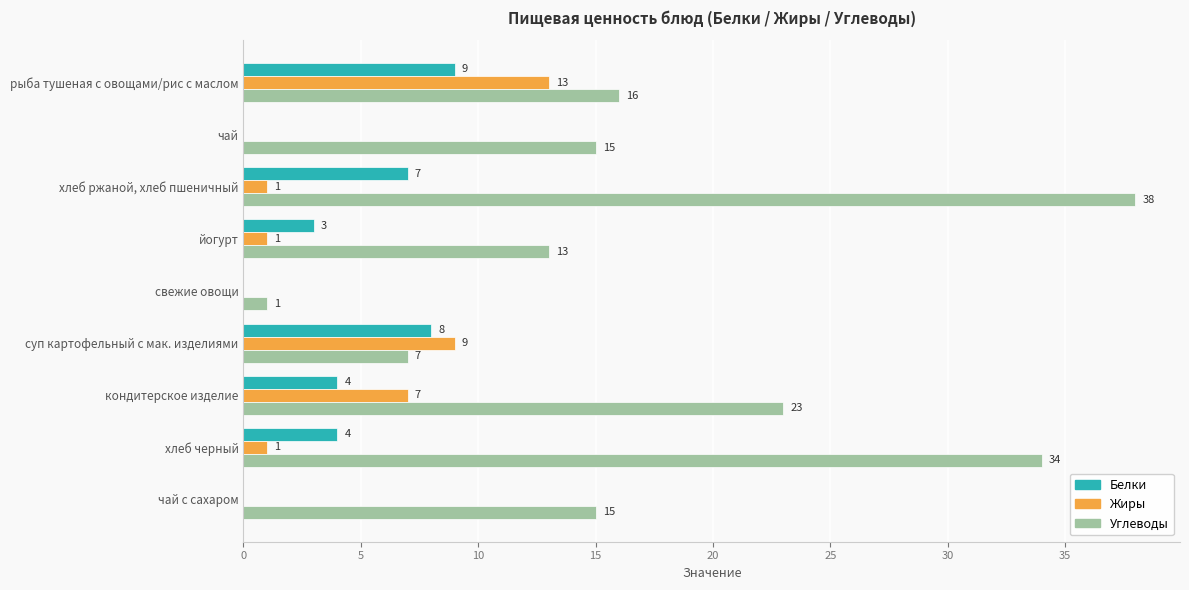

Which series has the widest spread of values?

Углеводы